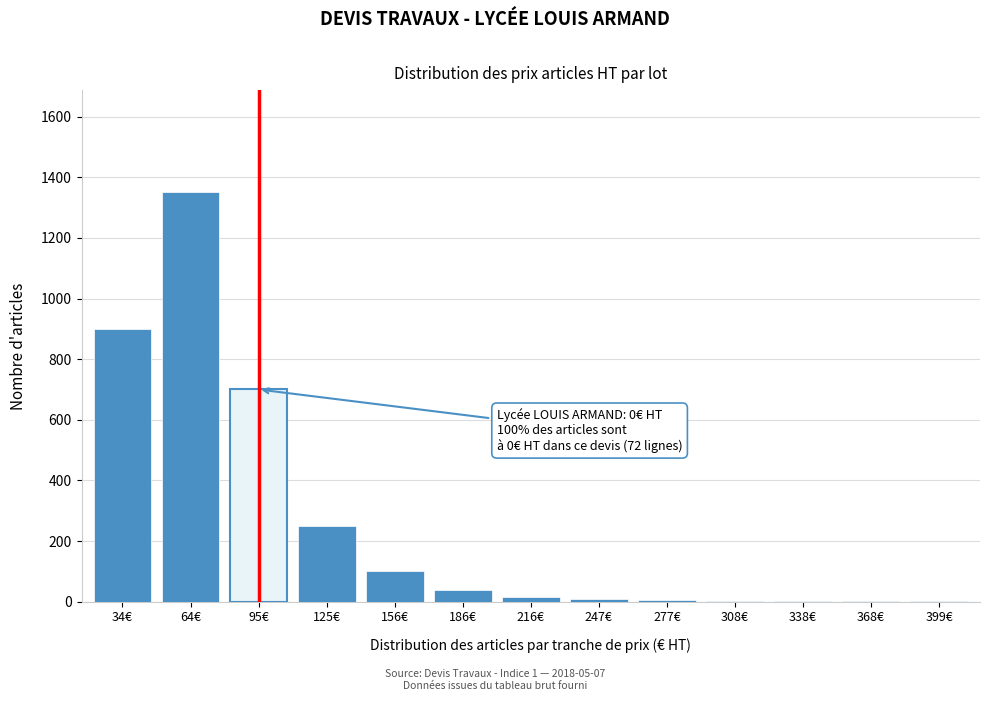

What is the sum of all values?

3375